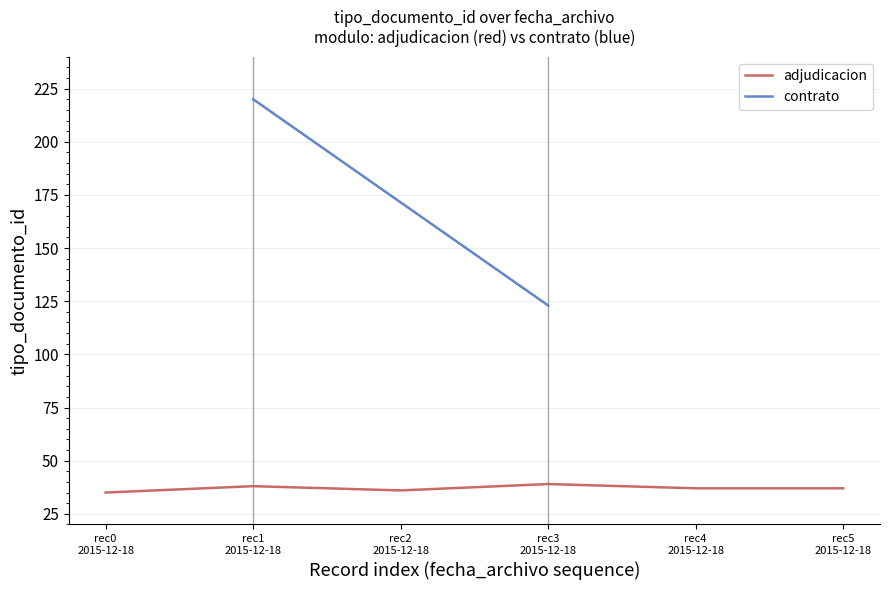

What is the sum of all values?

222